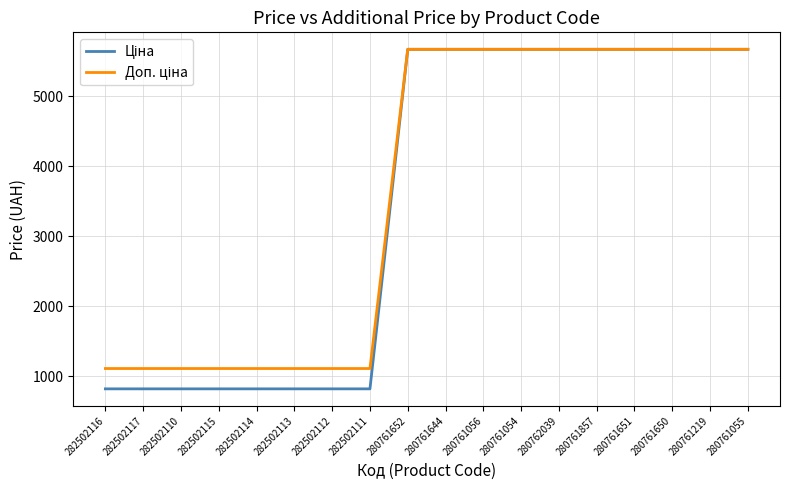

What is the maximum value shown in the chart?

5673.8